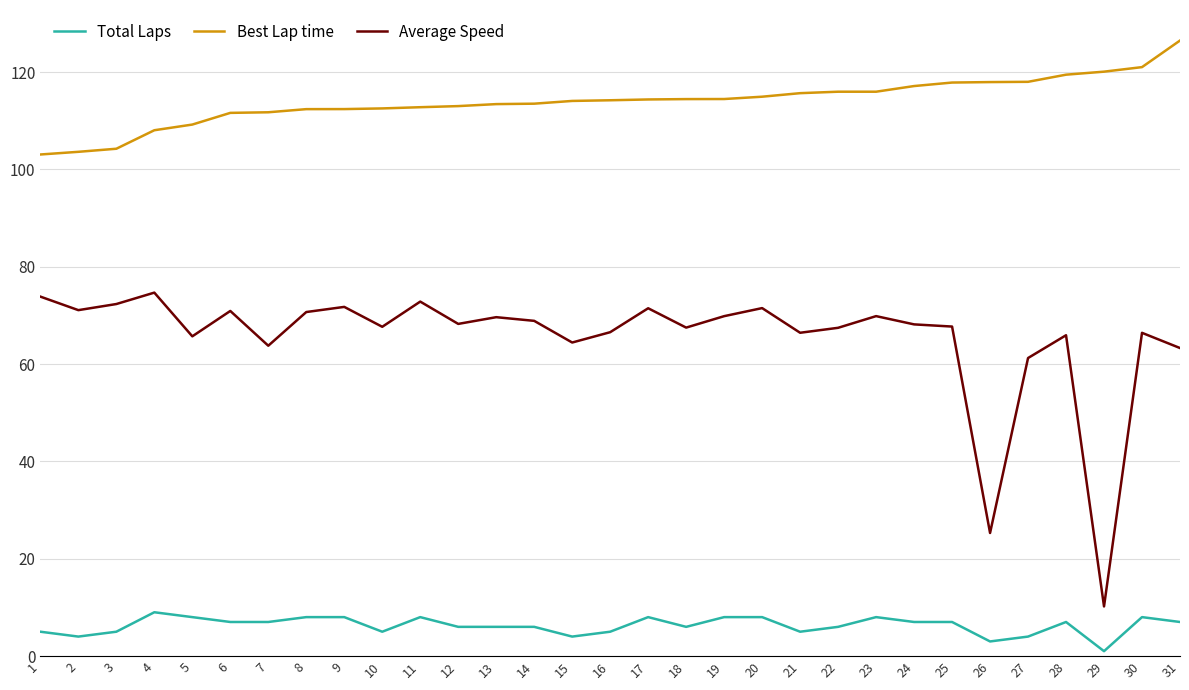

True or false: Total Laps and Average Speed cross at least once.

False